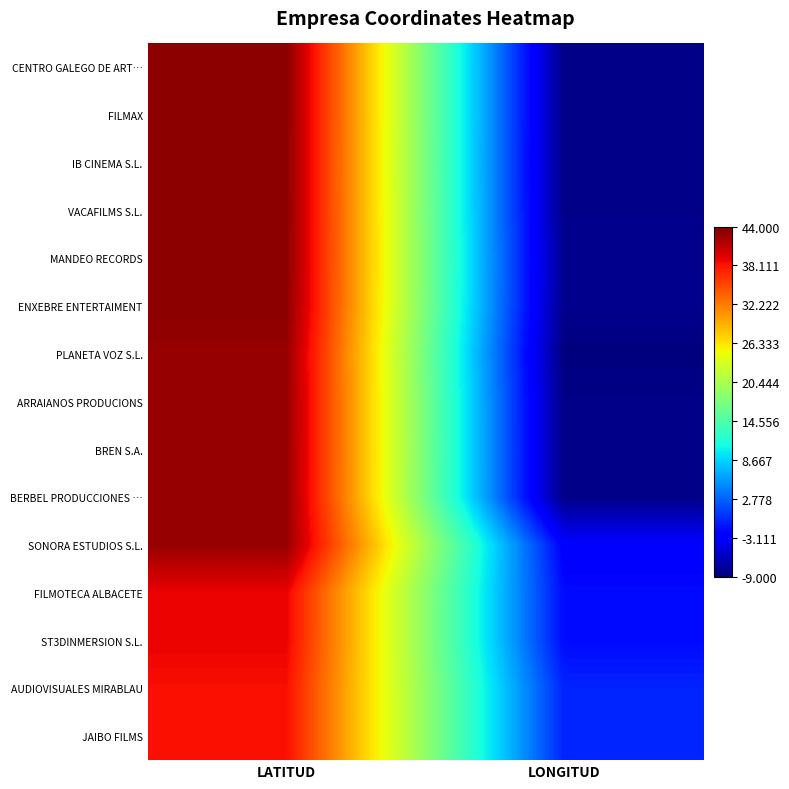

Reading left to right, what are all the values shown in this chart?

CENTRO GALEGO DE ART…: LATITUD=43.4	LONGITUD=-8.4
FILMAX: LATITUD=43.4	LONGITUD=-8.4
IB CINEMA S.L.: LATITUD=43.4	LONGITUD=-8.4
VACAFILMS S.L.: LATITUD=43.4	LONGITUD=-8.4
MANDEO RECORDS: LATITUD=43.3	LONGITUD=-8.2
ENXEBRE ENTERTAIMENT: LATITUD=43.3	LONGITUD=-8.3
PLANETA VOZ S.L.: LATITUD=42.8	LONGITUD=-8.9
ARRAIANOS PRODUCIONS: LATITUD=42.9	LONGITUD=-8.5
BREN S.A.: LATITUD=42.9	LONGITUD=-8.5
BERBEL PRODUCCIONES …: LATITUD=42.8	LONGITUD=-8.5
SONORA ESTUDIOS S.L.: LATITUD=42.8	LONGITUD=-2.7
FILMOTECA ALBACETE: LATITUD=39.0	LONGITUD=-1.9
ST3DINMERSION S.L.: LATITUD=39.0	LONGITUD=-1.9
AUDIOVISUALES MIRABLAU: LATITUD=38.3	LONGITUD=-0.5
JAIBO FILMS: LATITUD=38.3	LONGITUD=-0.5